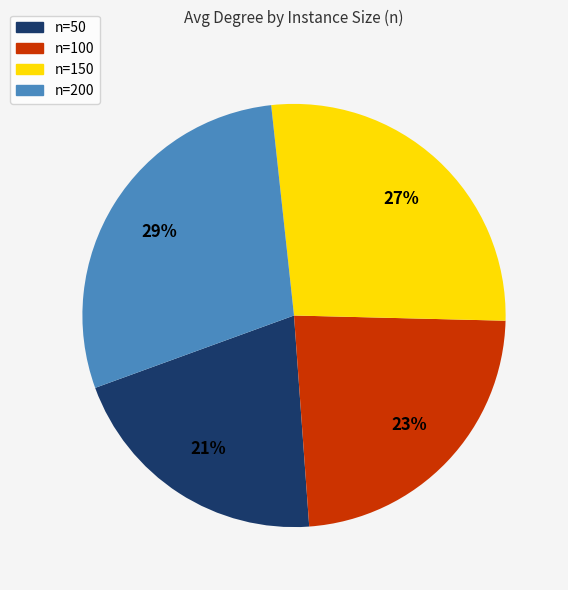

Does any single category account for the majority?

No